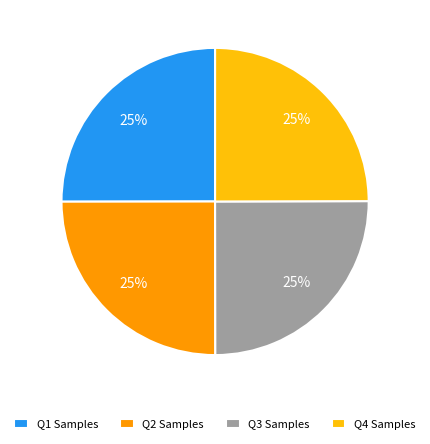

To the nearest percent, what is the average slice percentage?

25%